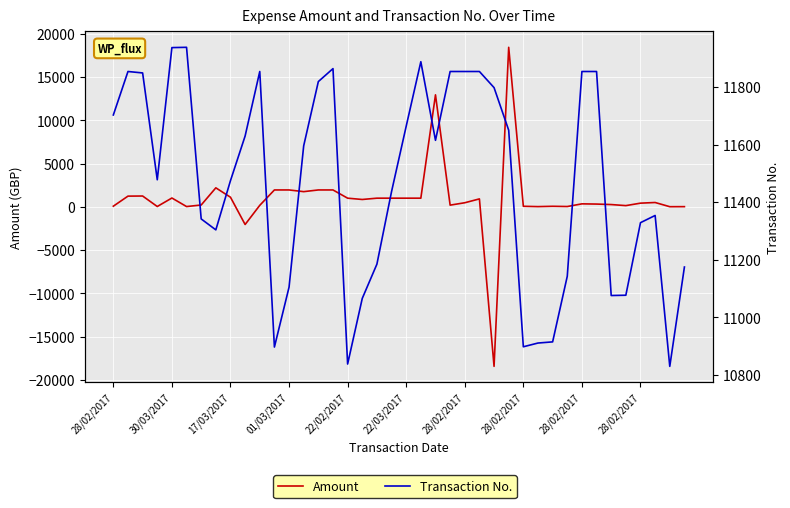

How many values in the Amount series are below 500?

20